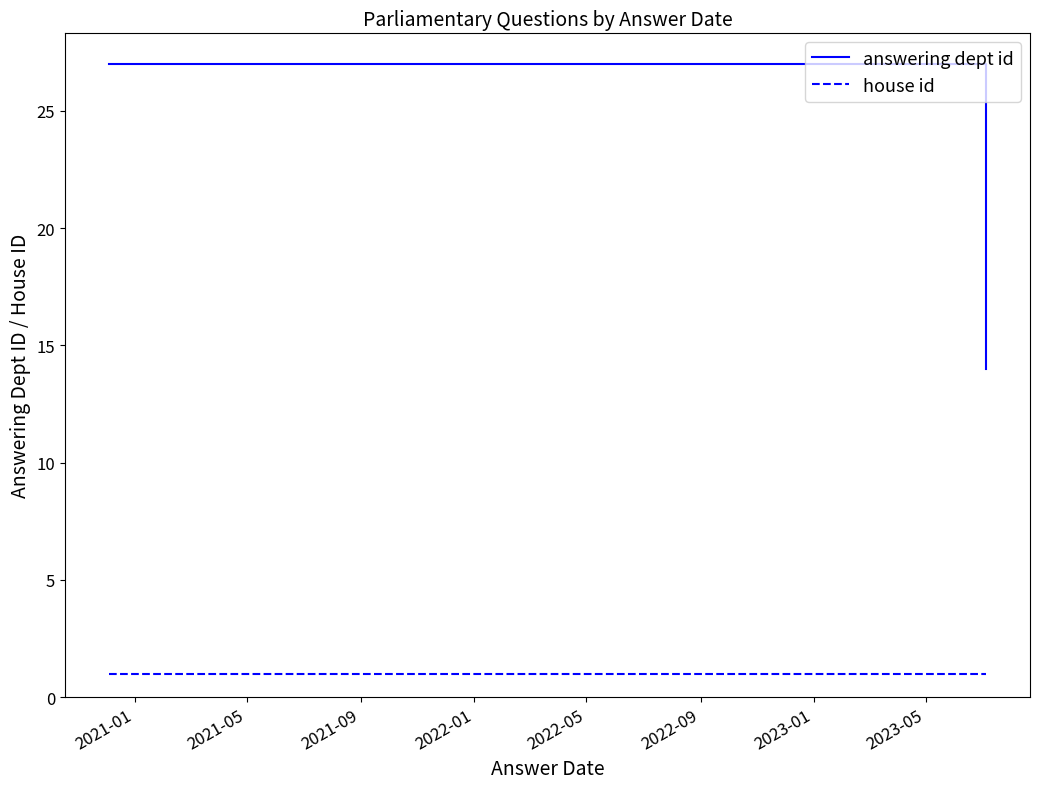

True or false: answering dept id and house id cross at least once.

False